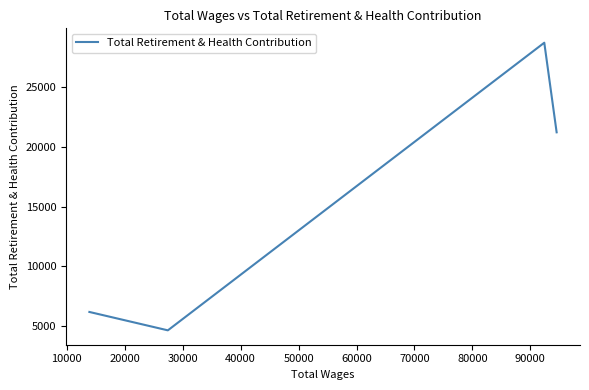

How many interior local peaks (higher than both neighbors) does the data have?

1